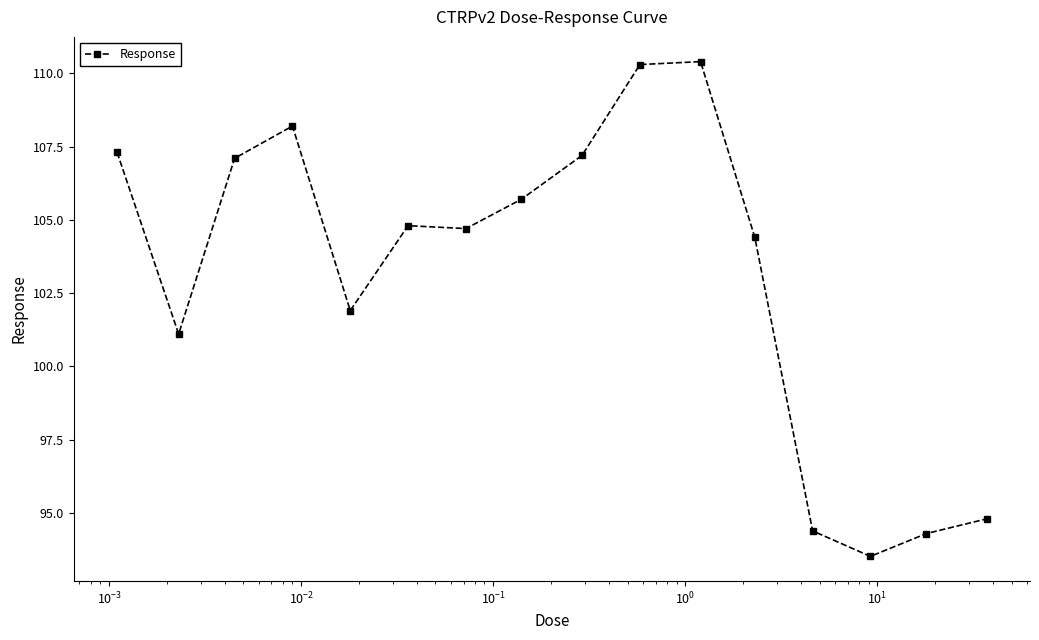

How many lines are shown in the chart?

1